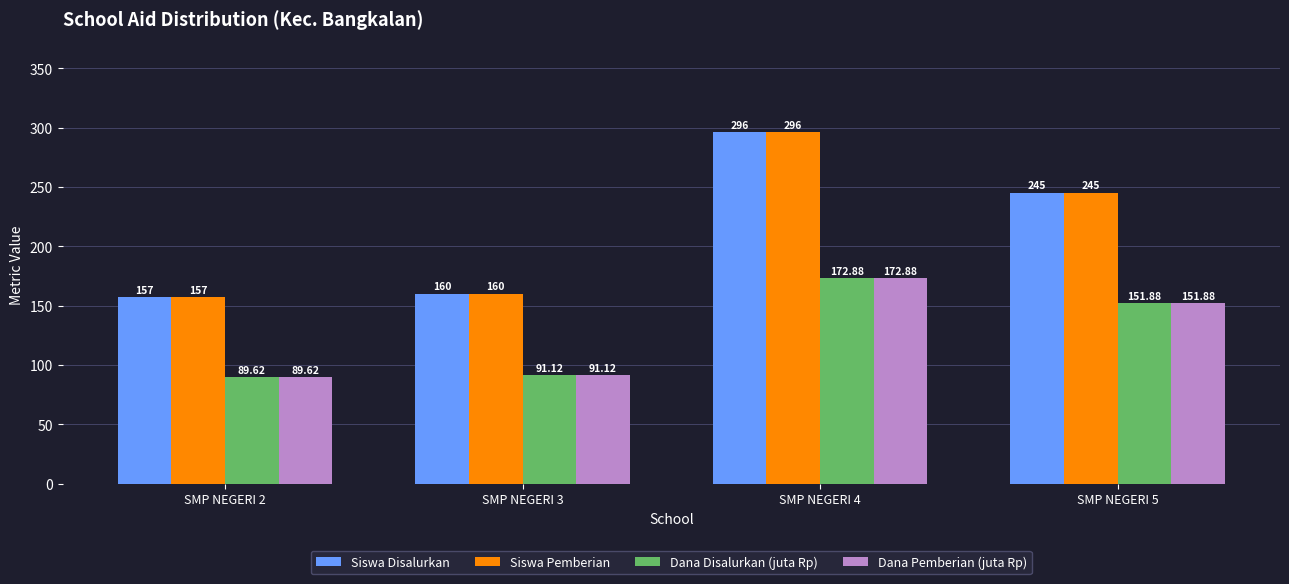

At which category is the sum across all series the highest?

SMP NEGERI 4